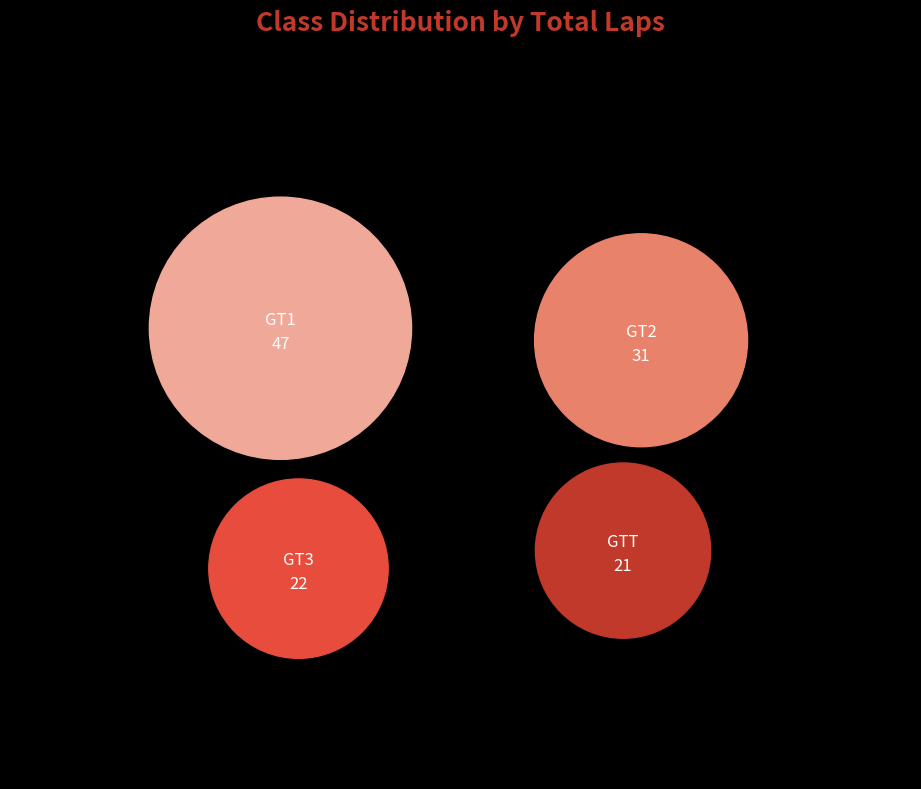

How many slices are in this pie chart?

4